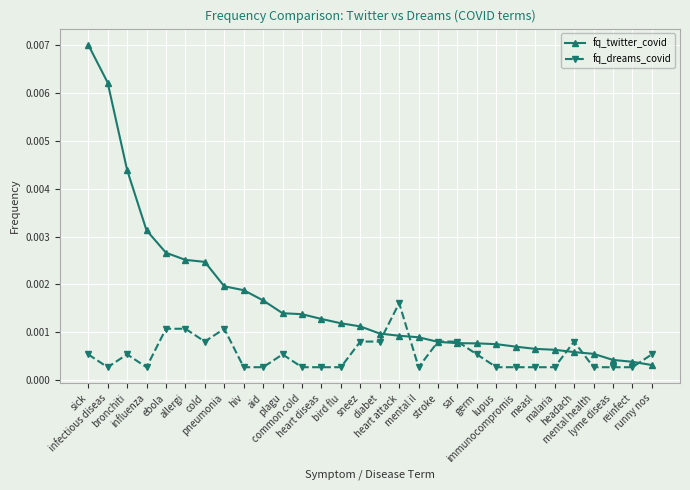

Between which two adjacent categories do fq_twitter_covid and fq_dreams_covid first intersect?

diabet and heart attack